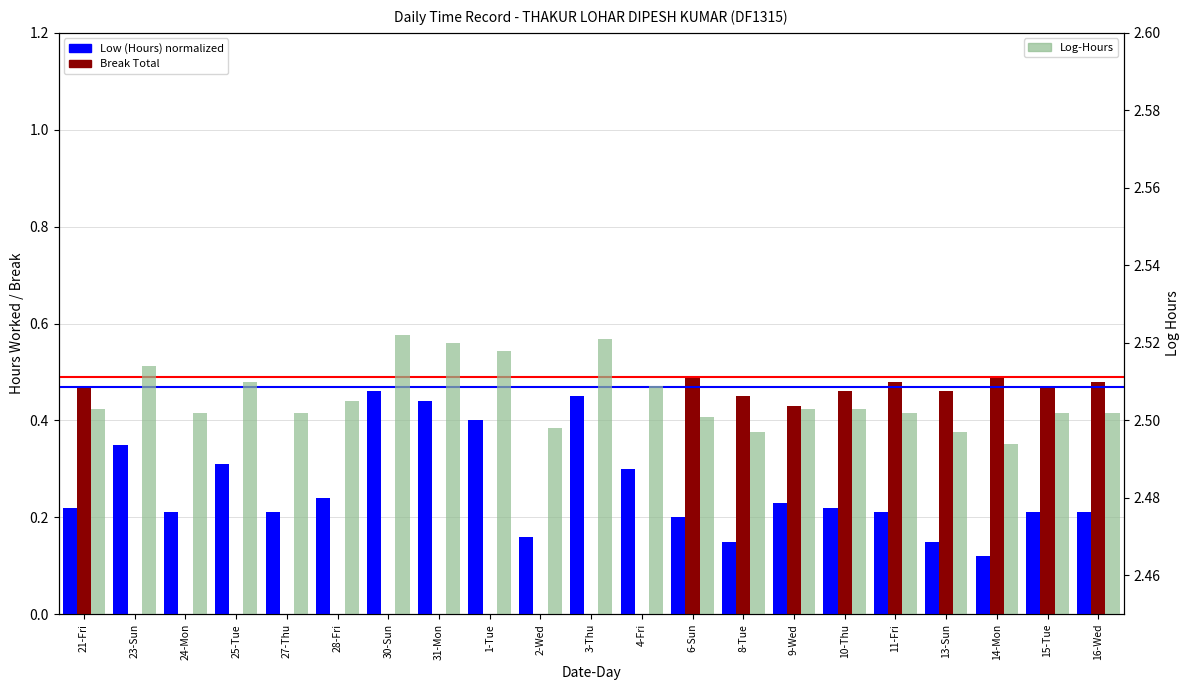

What is the spread (max minus min) of values at 15-Tue?

2.3